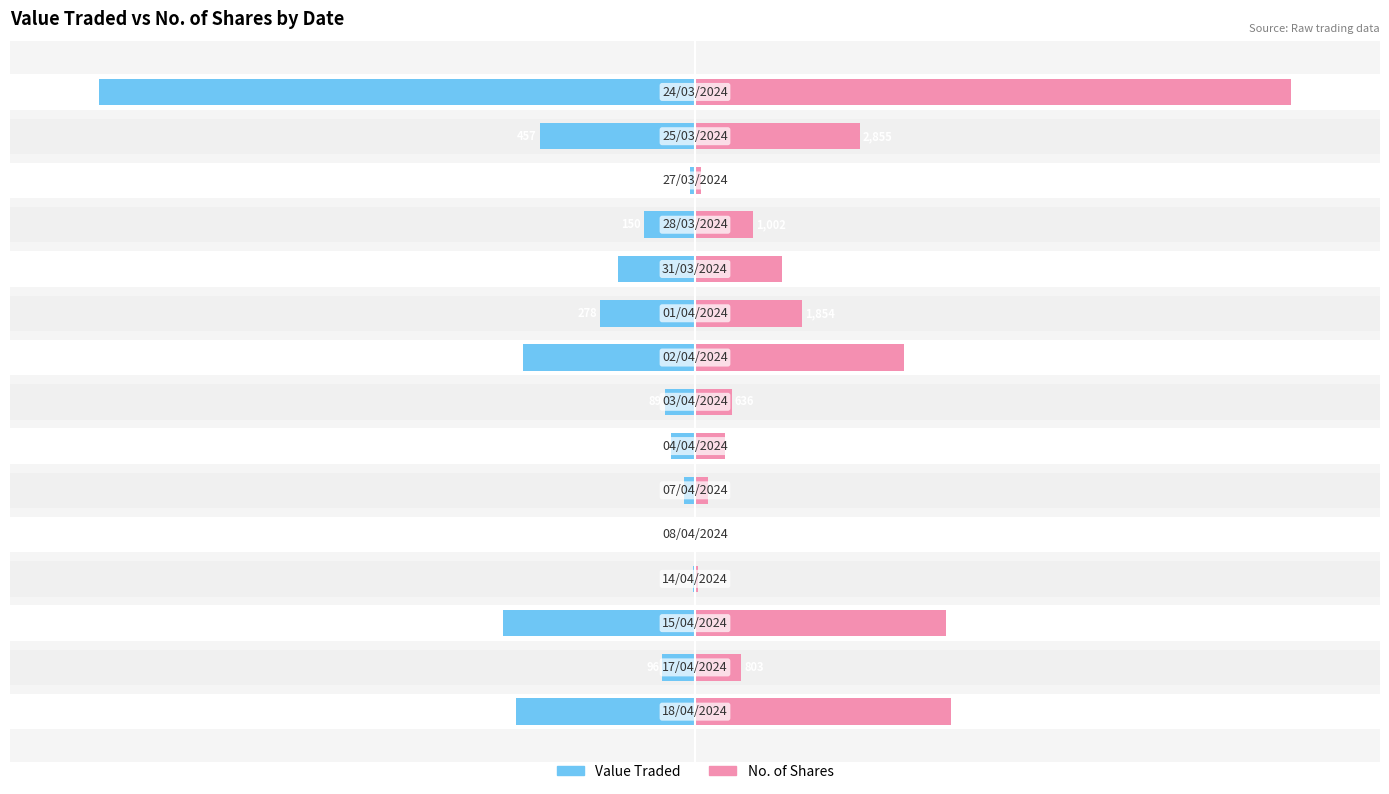

How many bars are there in each group?

2